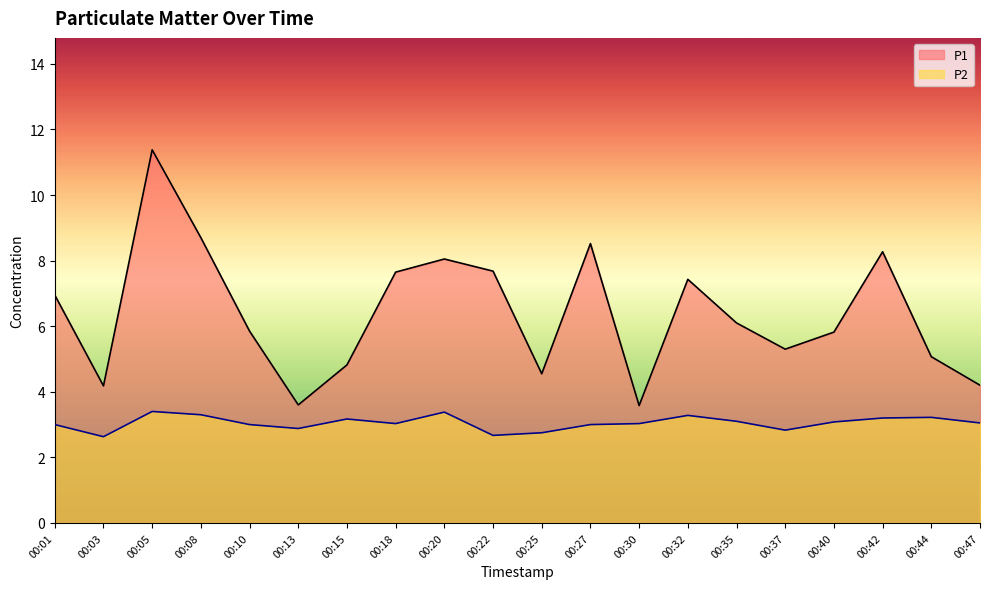

At which label is P1 closest to 7?

00:01